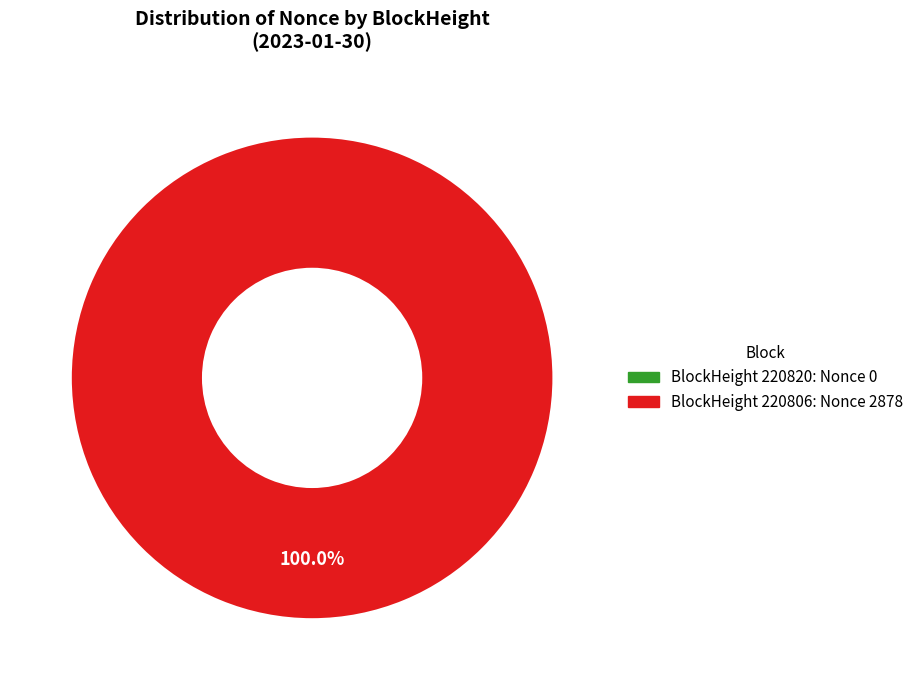

How much of the chart is everything except 220820?

100.0%